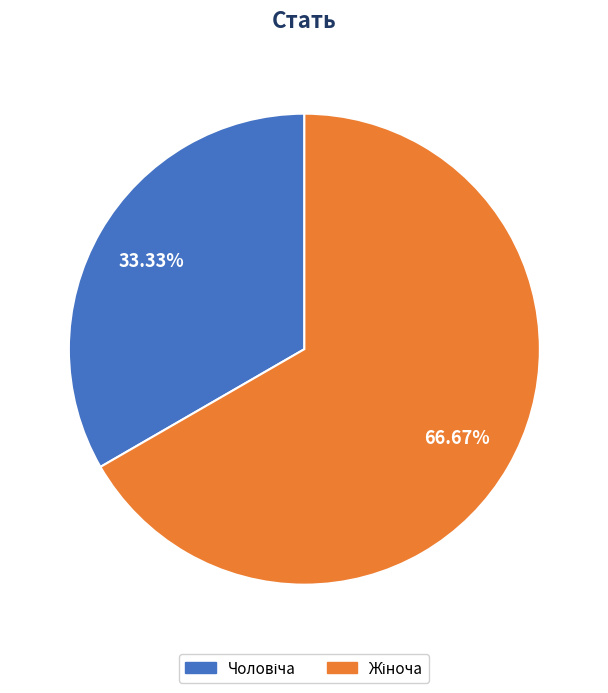

Is there a majority slice in this chart?

Yes